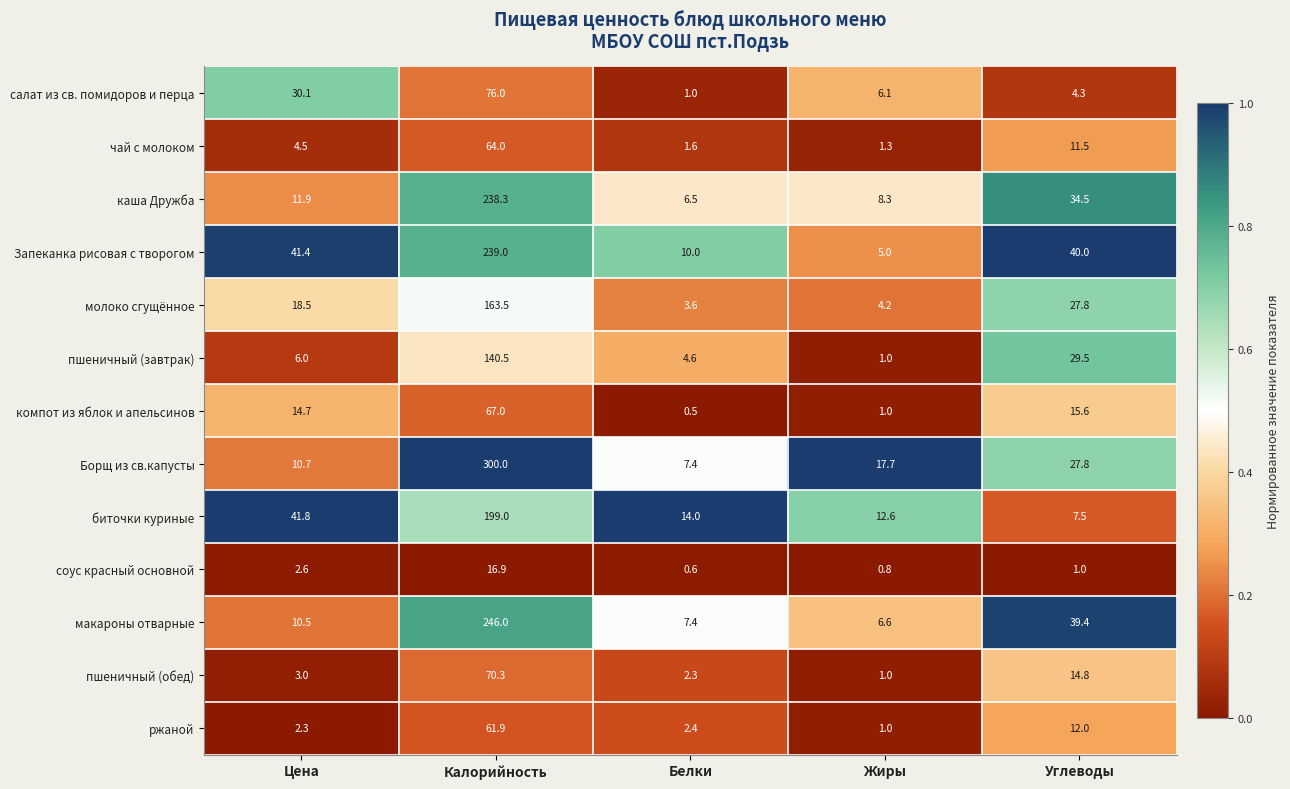

The value of пшеничный (обед) at Калорийность is 70.3. True or false?

True